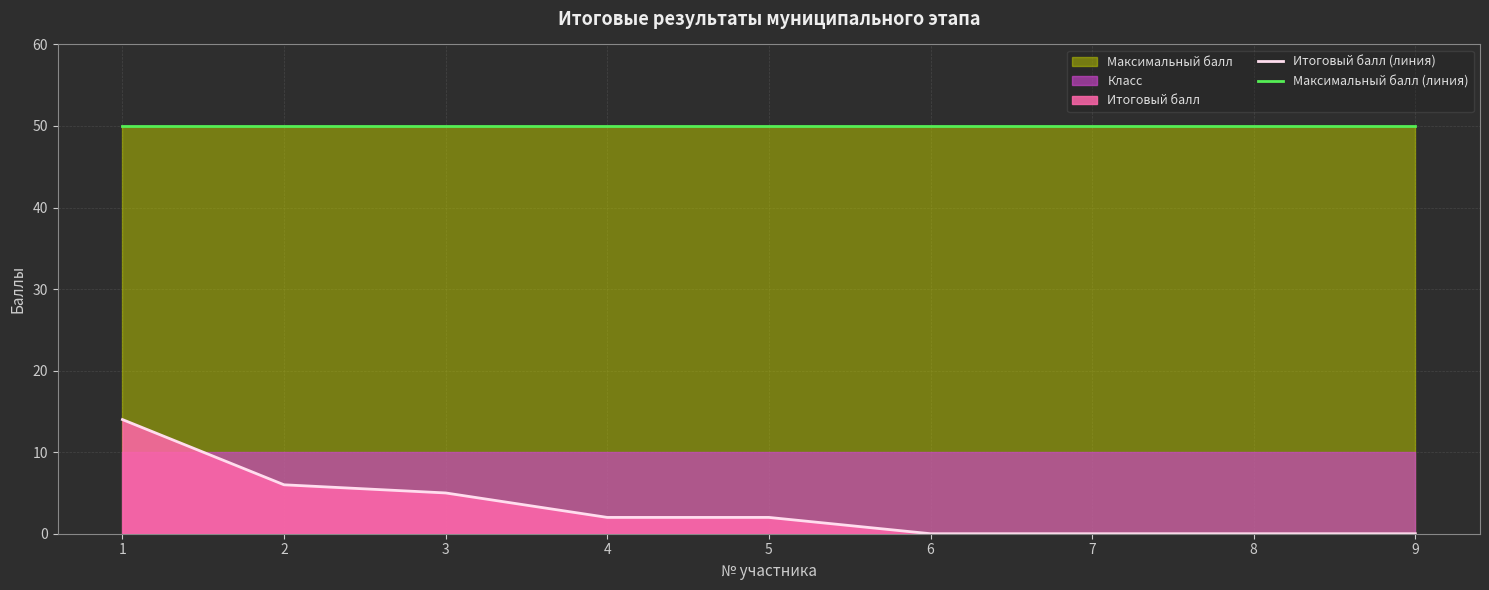

Does the chart display data point markers on the line(s)?

No